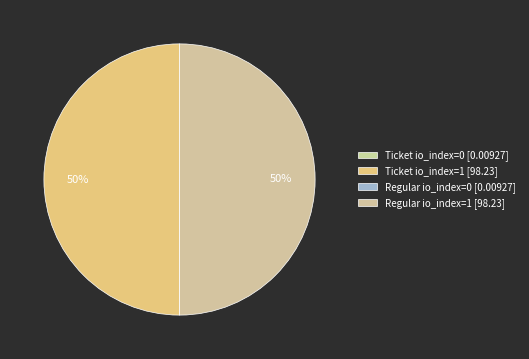

Is it true that Ticket io_index=1 is 39% of the pie?

False